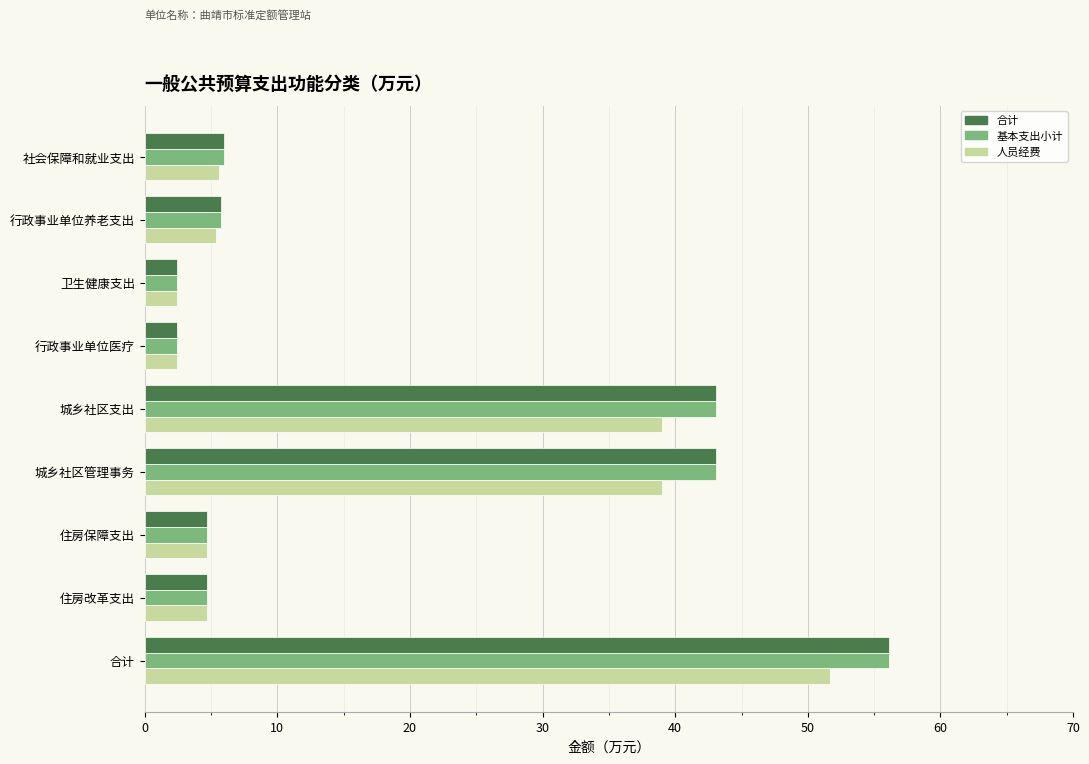

Is the value of 人员经费 at 社会保障和就业支出 greater than the value of 基本支出小计 at 合计?

No